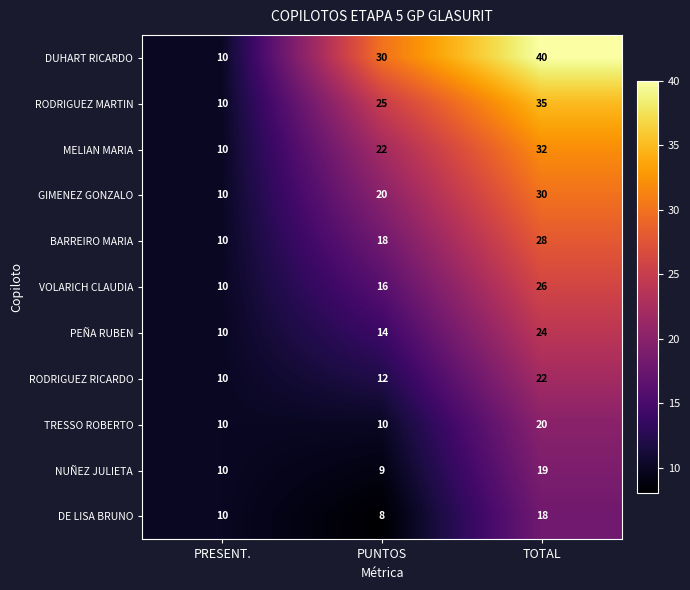

List the series in order of their peak value, lowest first.

DE LISA BRUNO, NUÑEZ JULIETA, TRESSO ROBERTO, RODRIGUEZ RICARDO, PEÑA RUBEN, VOLARICH CLAUDIA, BARREIRO MARIA, GIMENEZ GONZALO, MELIAN MARIA, RODRIGUEZ MARTIN, DUHART RICARDO